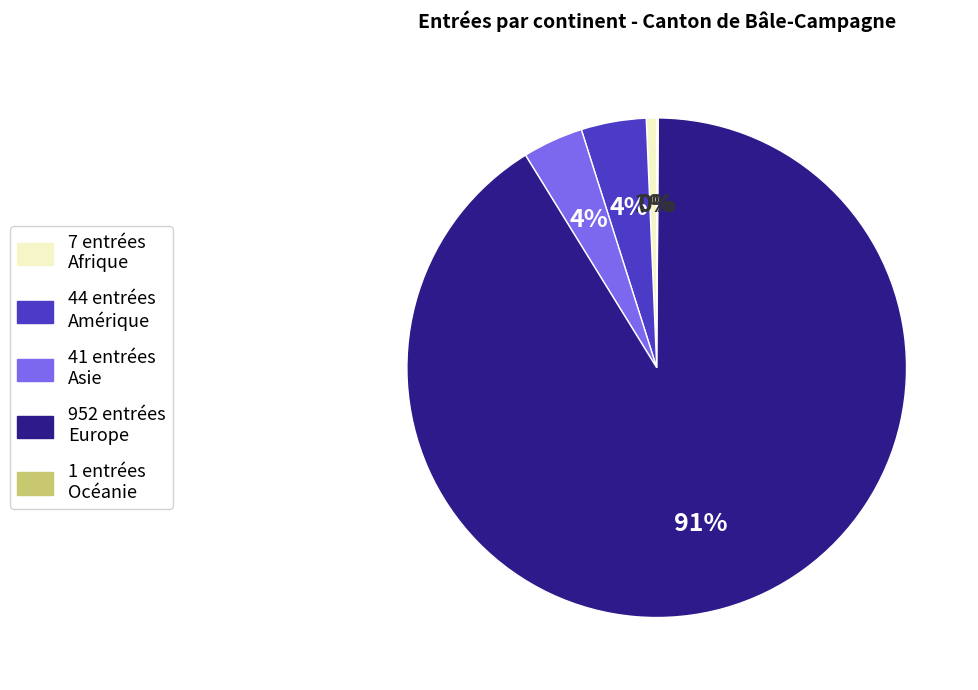

Does any single category account for the majority?

Yes